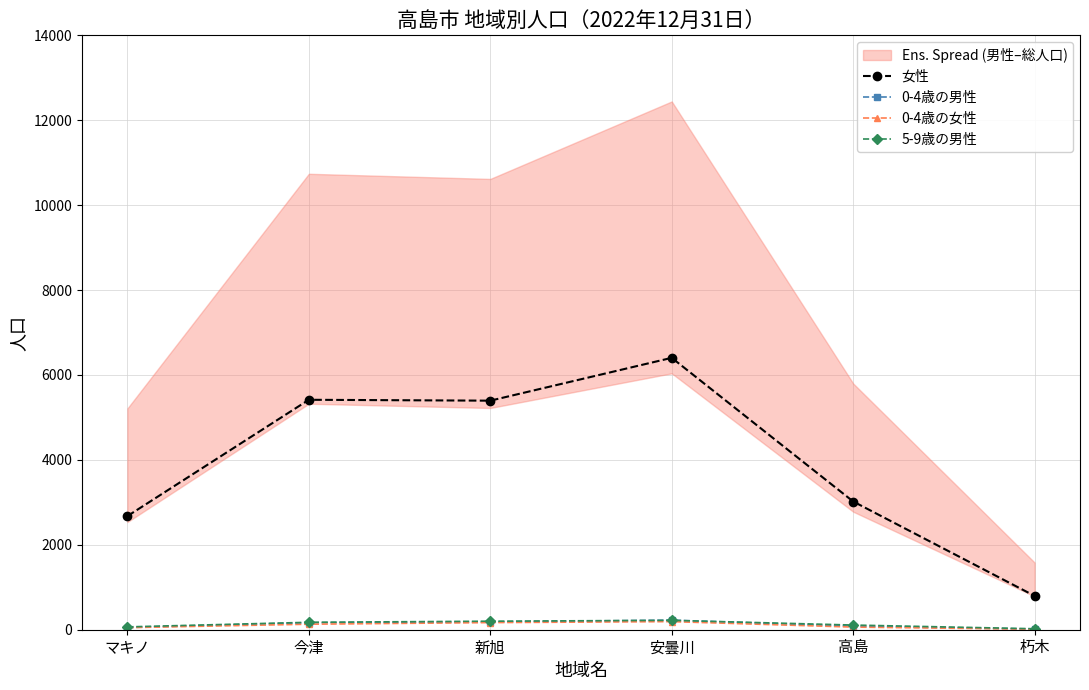

The value of 0-4歳の女性 at 新旭 is 38. True or false?

False